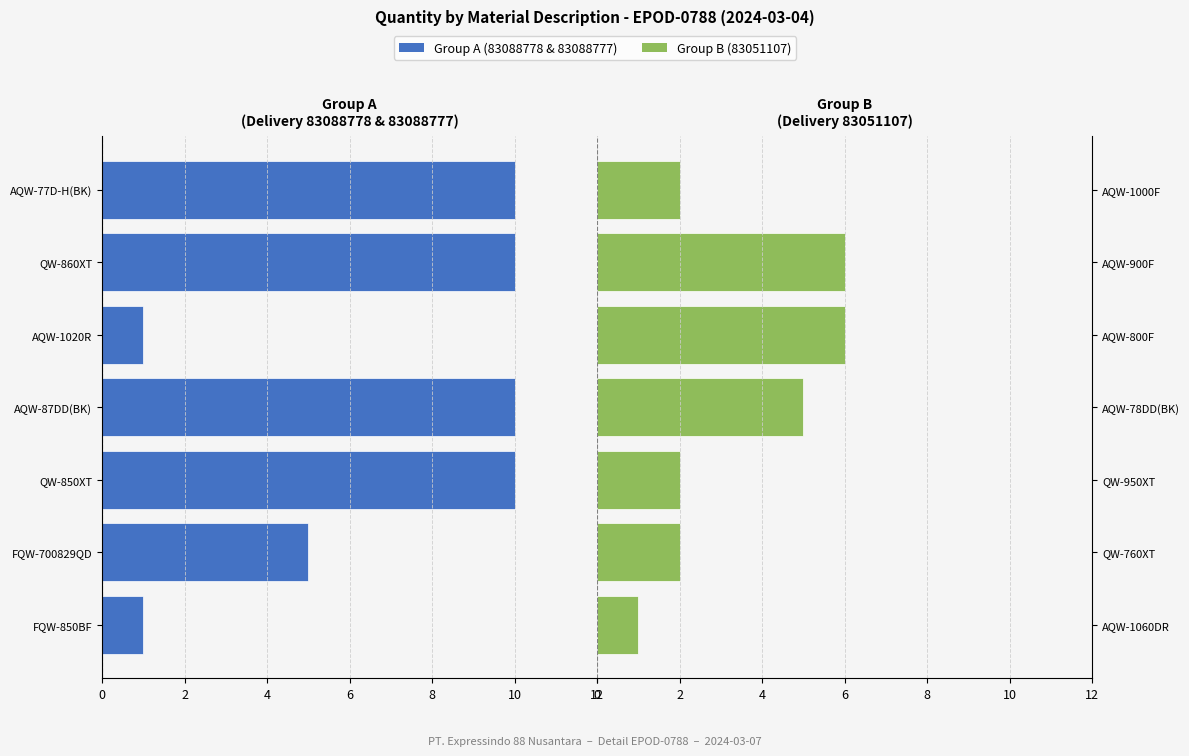

What is the value of the Group B (rows 12-14) bar at the 3rd from the left?

2